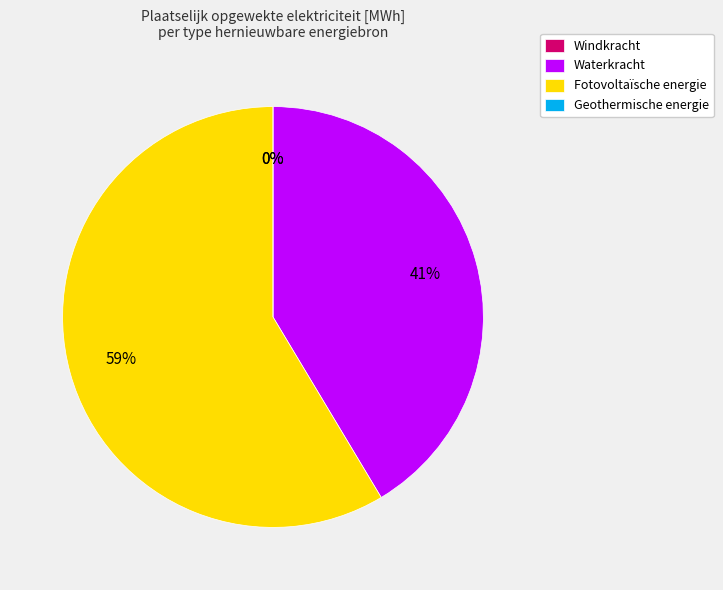

Count the number of slices in the pie.

4